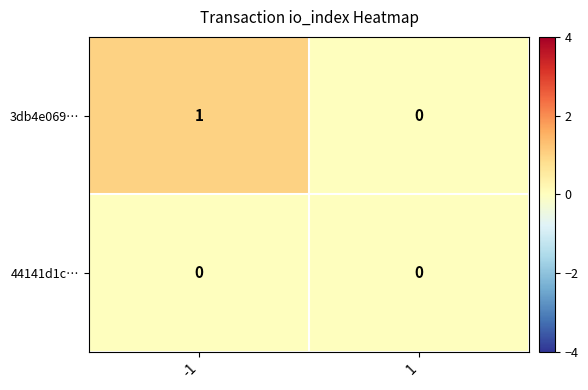

True or false: 44141d1c… has a value of 0 at -1.

True